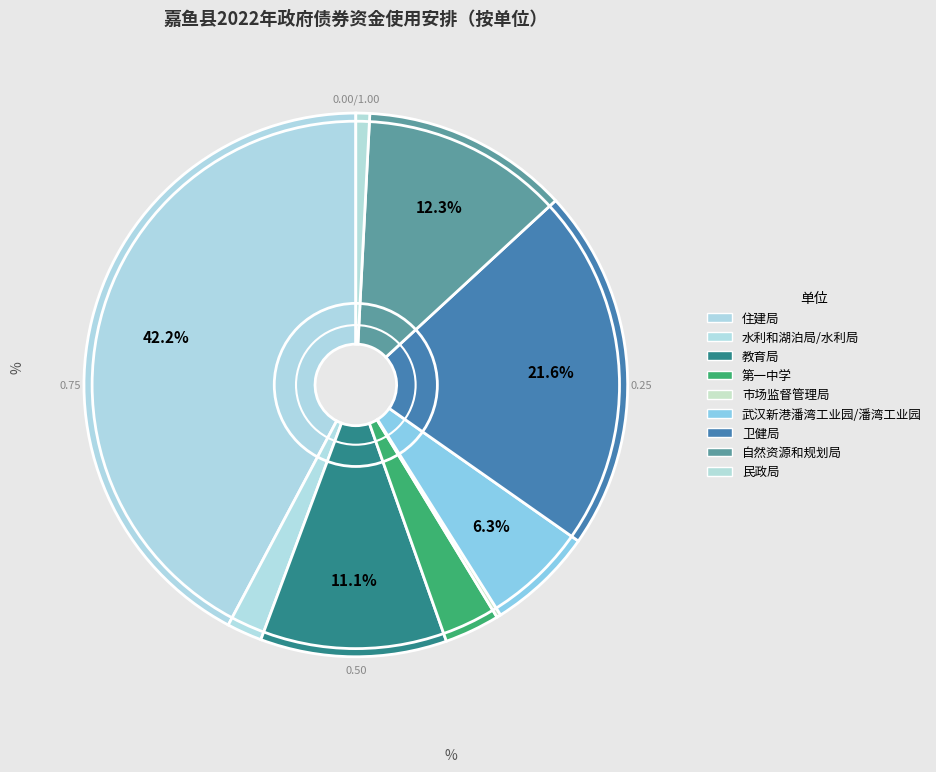

Which category has the biggest portion of the pie?

住建局